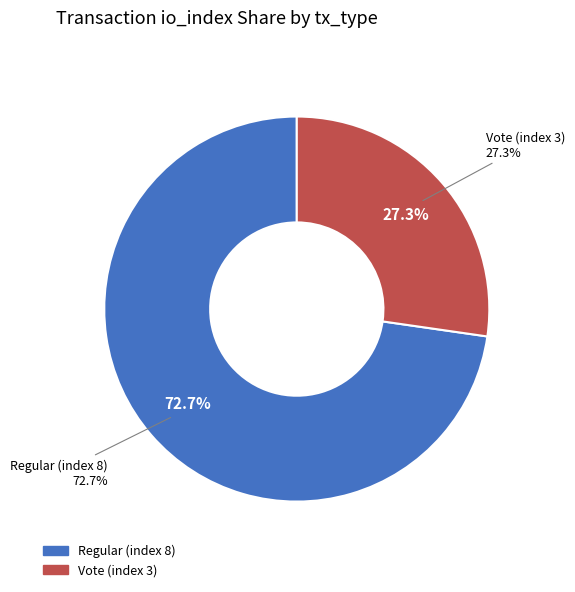

To the nearest percent, what percentage of the pie is Regular (index 8)?

73%